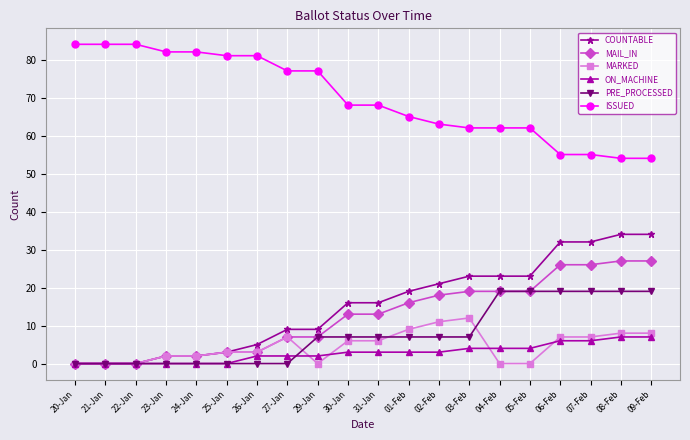

Reading left to right, transcribe all the data shown in this chart.

COUNTABLE: 0	0	0	2	2	3	5	9	9	16	16	19	21	23	23	23	32	32	34	34
MAIL_IN: 0	0	0	2	2	3	3	7	7	13	13	16	18	19	19	19	26	26	27	27
MARKED: 0	0	0	2	2	3	3	7	0	6	6	9	11	12	0	0	7	7	8	8
ON_MACHINE: 0	0	0	0	0	0	2	2	2	3	3	3	3	4	4	4	6	6	7	7
PRE_PROCESSED: 0	0	0	0	0	0	0	0	7	7	7	7	7	7	19	19	19	19	19	19
ISSUED: 84	84	84	82	82	81	81	77	77	68	68	65	63	62	62	62	55	55	54	54